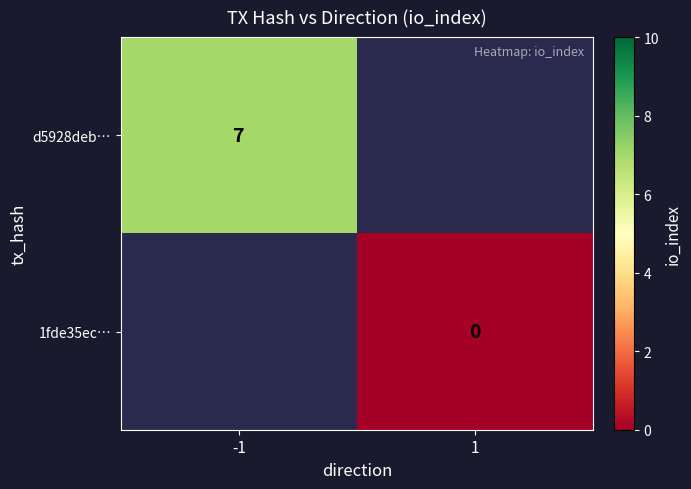

The d5928deb… series shows 3 at -1. True or false?

False